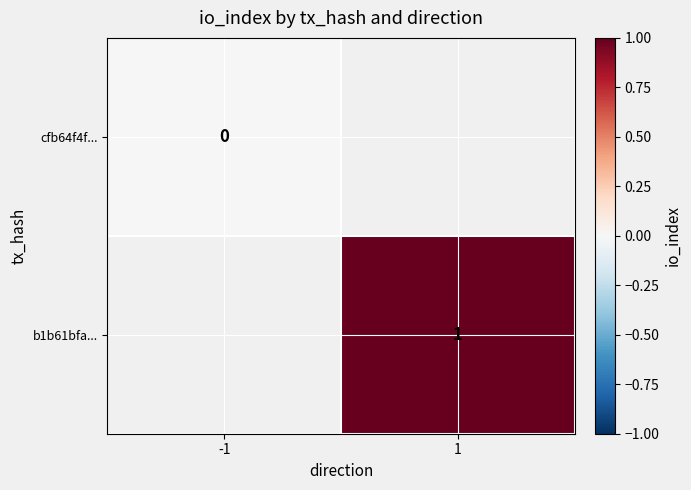

True or false: b1b61bfa... has a value of 0 at 1.

False